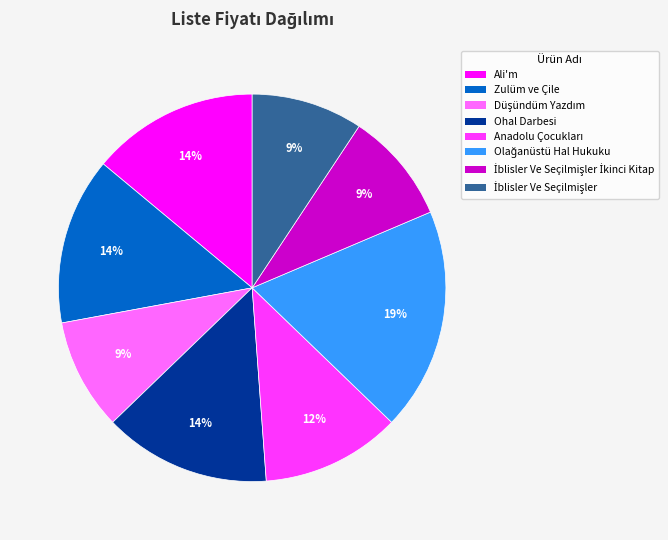

Does any single category account for the majority?

No